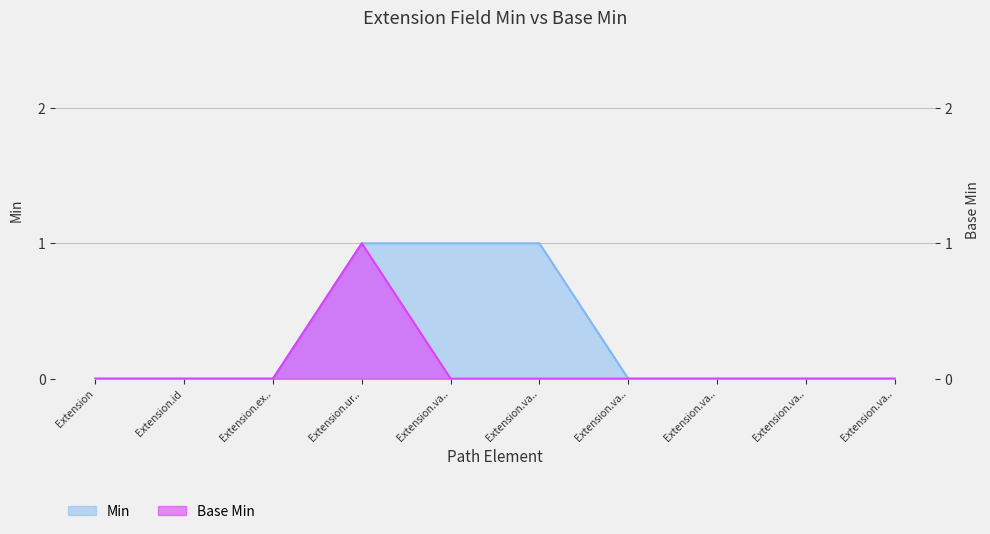

What is the label of the 10th point from the left?

Extension.va..